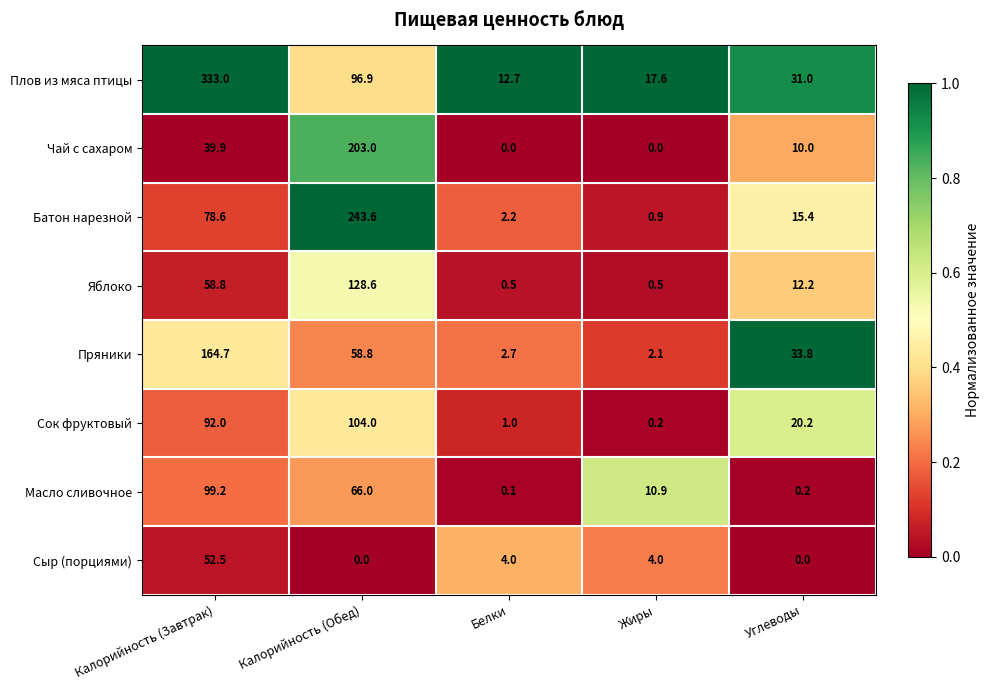

True or false: Масло сливочное has a value of 44.3 at Калорийность (Завтрак).

False